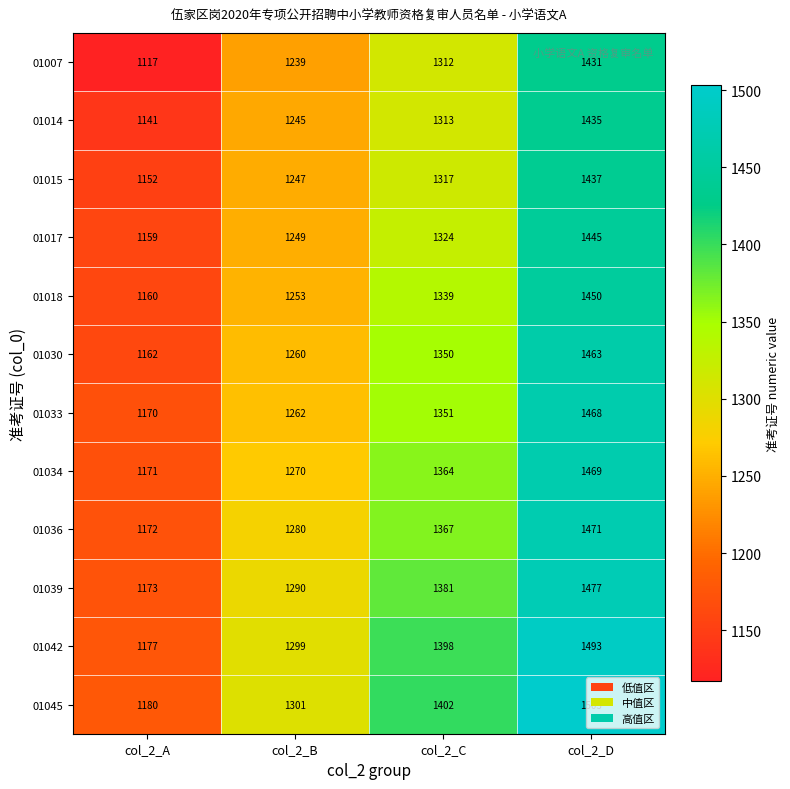

Rank the series by their maximum value, from lowest to highest.

01007, 01014, 01015, 01017, 01018, 01030, 01033, 01034, 01036, 01039, 01042, 01045